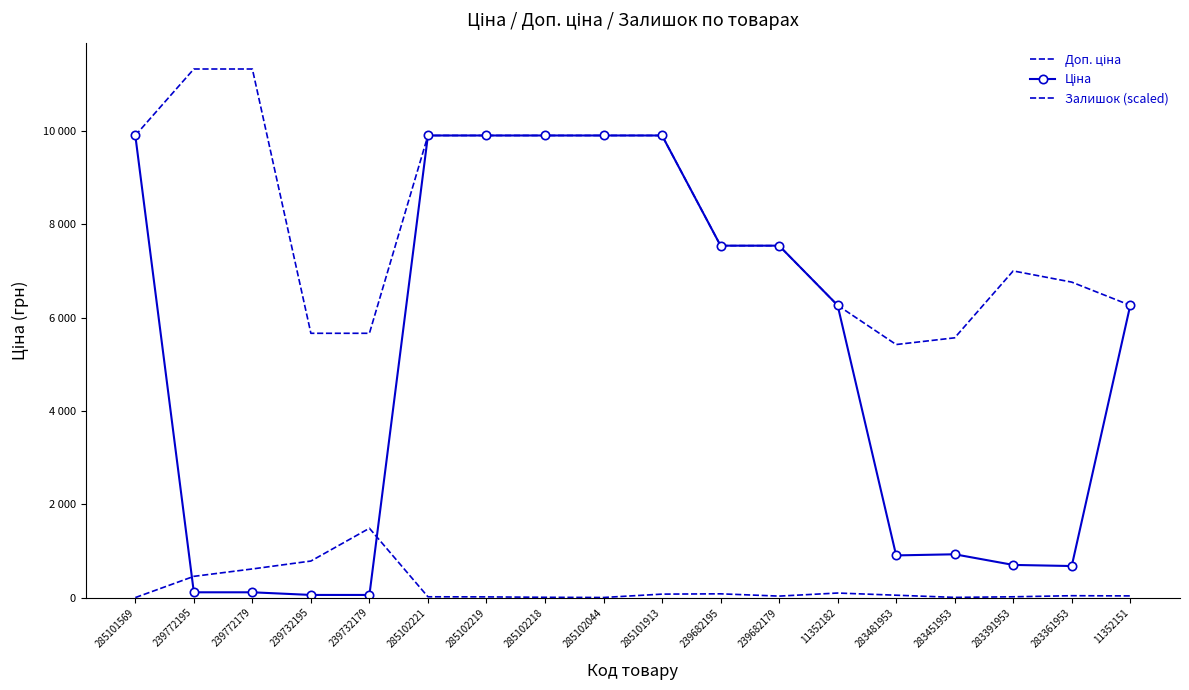

True or false: Залишок (scaled) and Доп. ціна cross at least once.

False